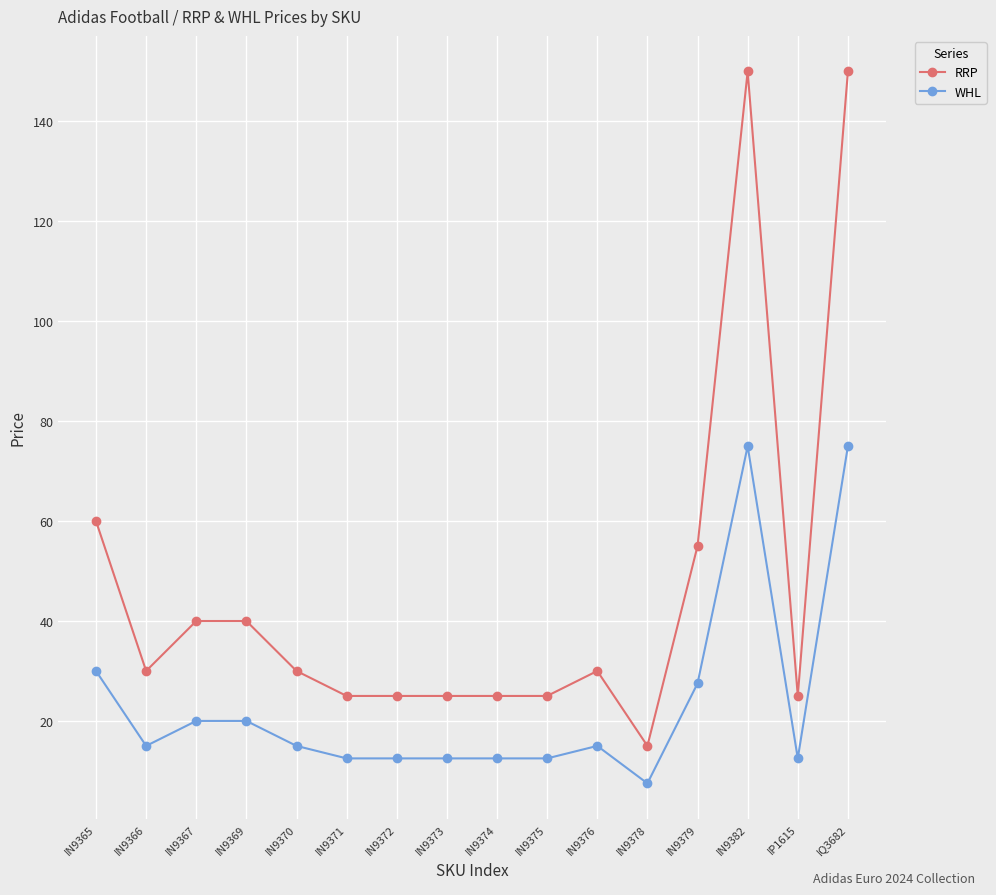

Count the number of categories in the chart.

16